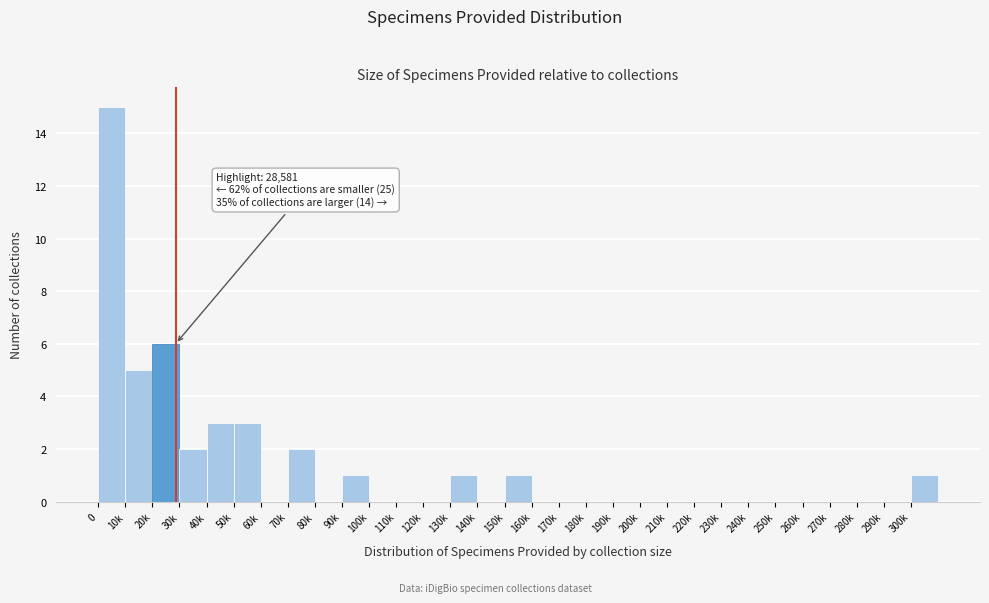

What is the sum of the values at 20k and 130k?

7